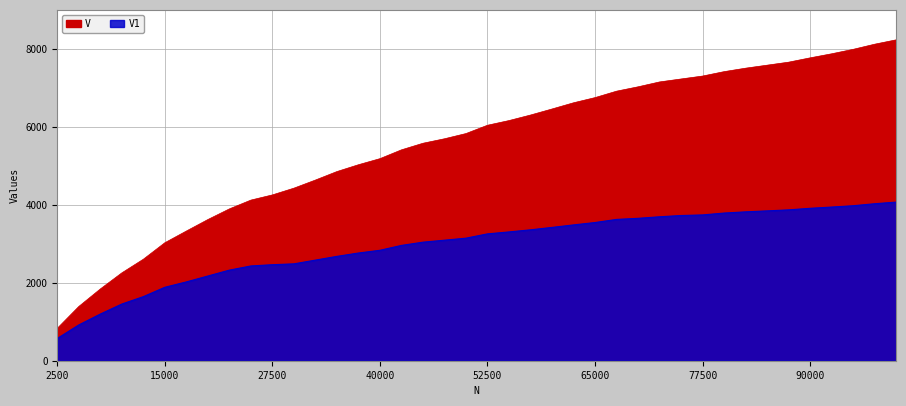

List the series in order of their overall mean, highest first.

V, V1